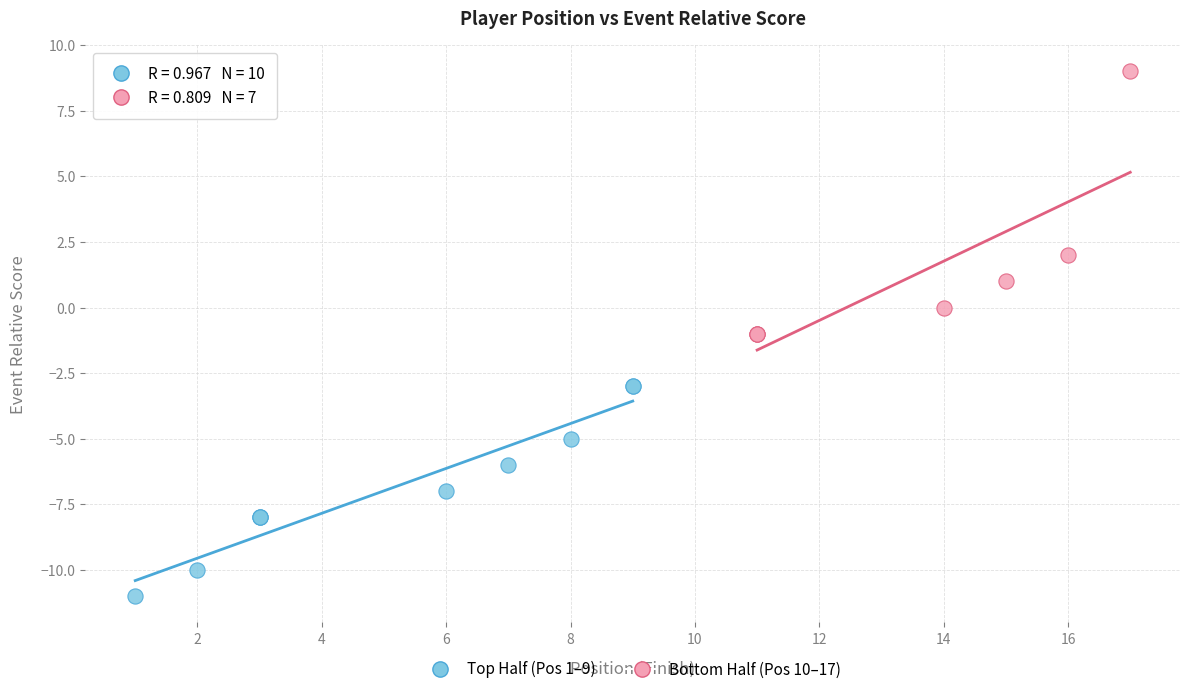

Which series has the widest spread of Y values?

Bottom Half (Pos 10–17)